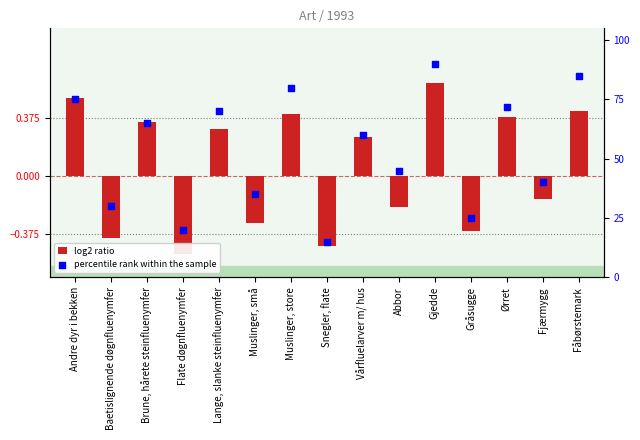

At which category is the sum across all series the highest?

Gjedde